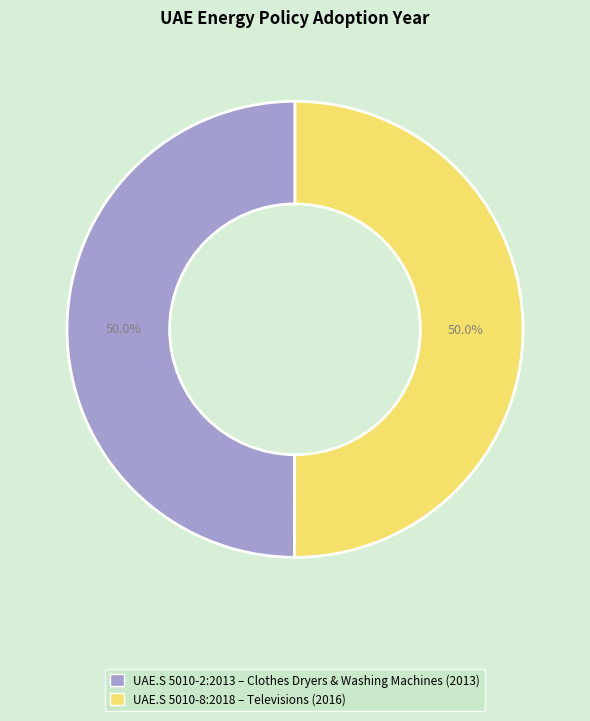

Which category has the biggest portion of the pie?

UAE.S 5010-8:2018 – Labeling – Televisions